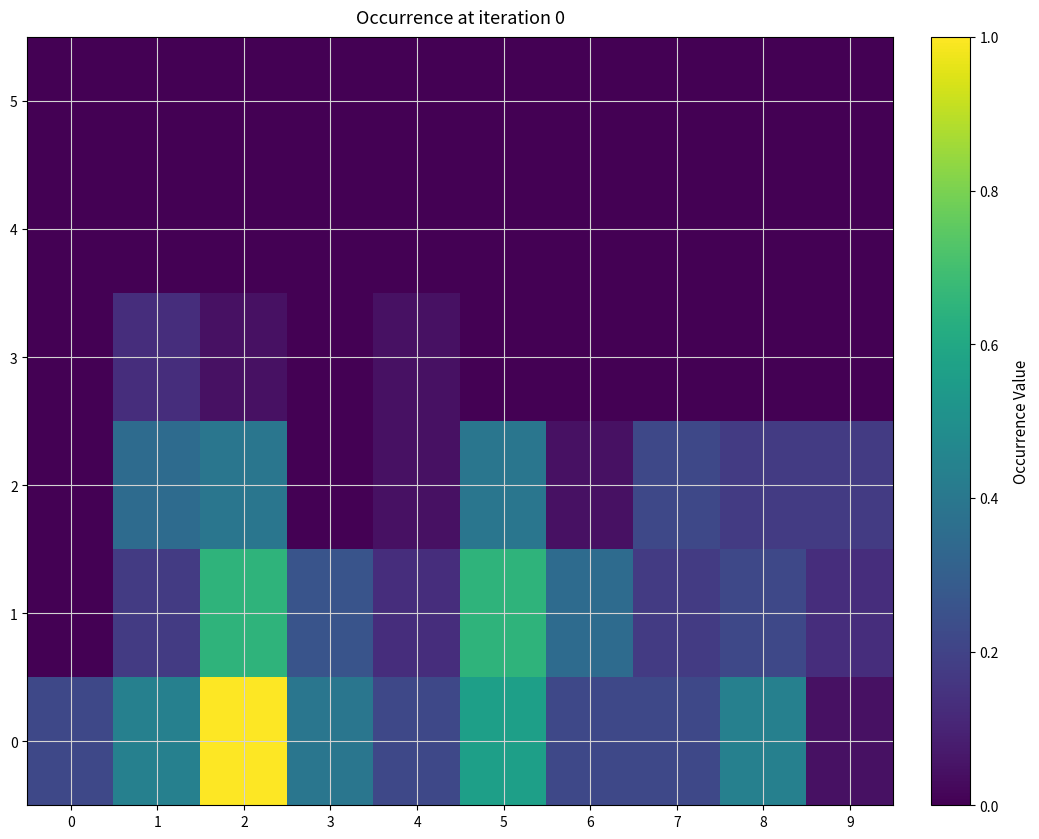

Which series changed the most between 1 and 3?

2